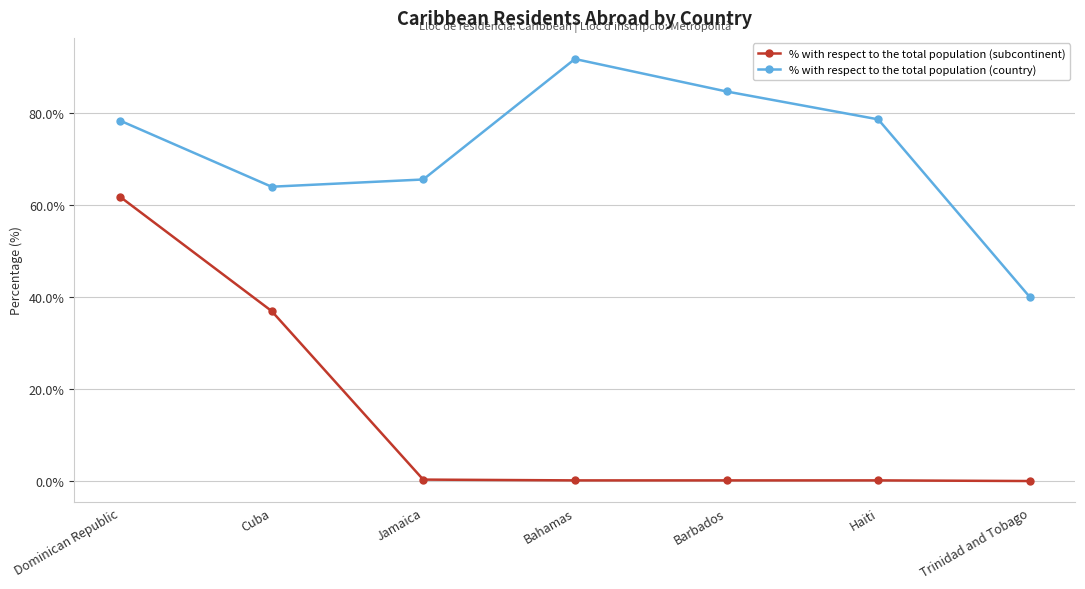

At how many categories does at least one series exceed 46?

6